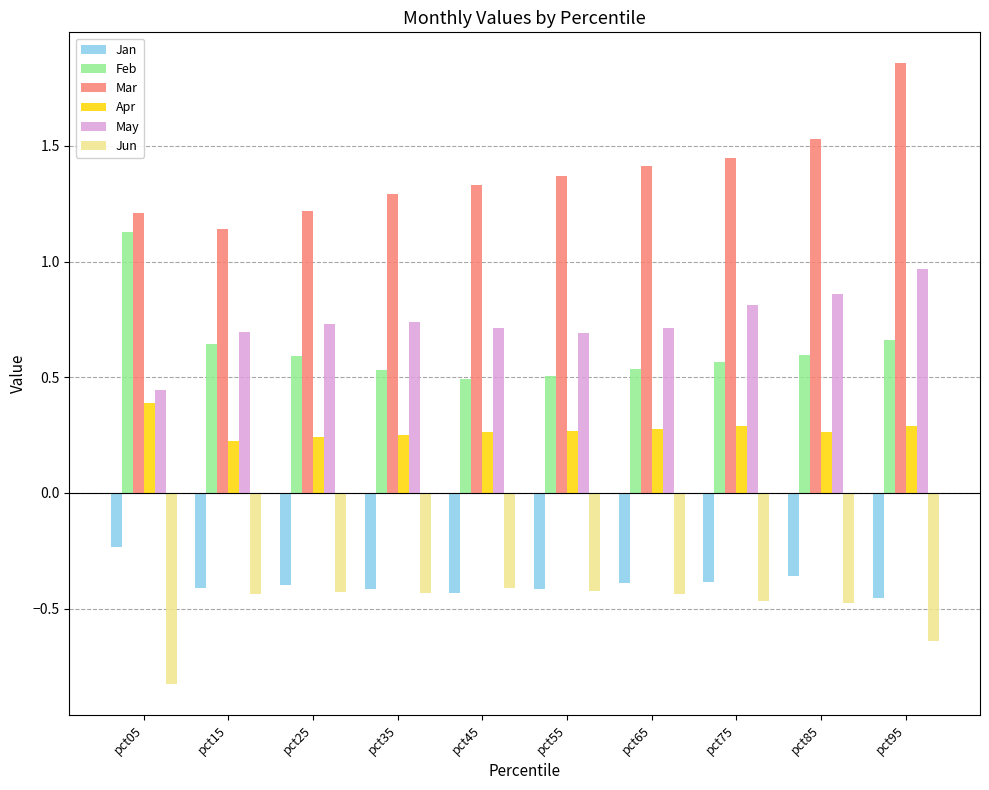

Rank the series by their maximum value, from highest to lowest.

Mar, Feb, May, Apr, Jan, Jun